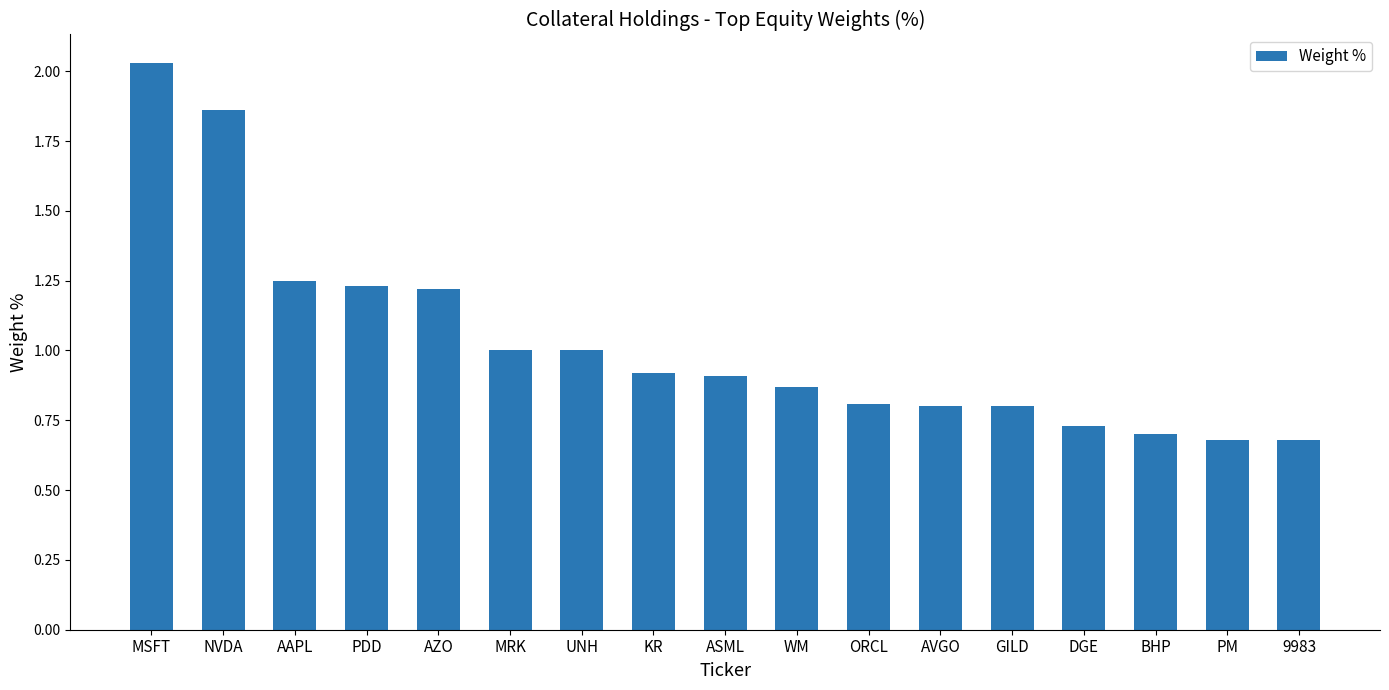

What position from the left is GILD?

13